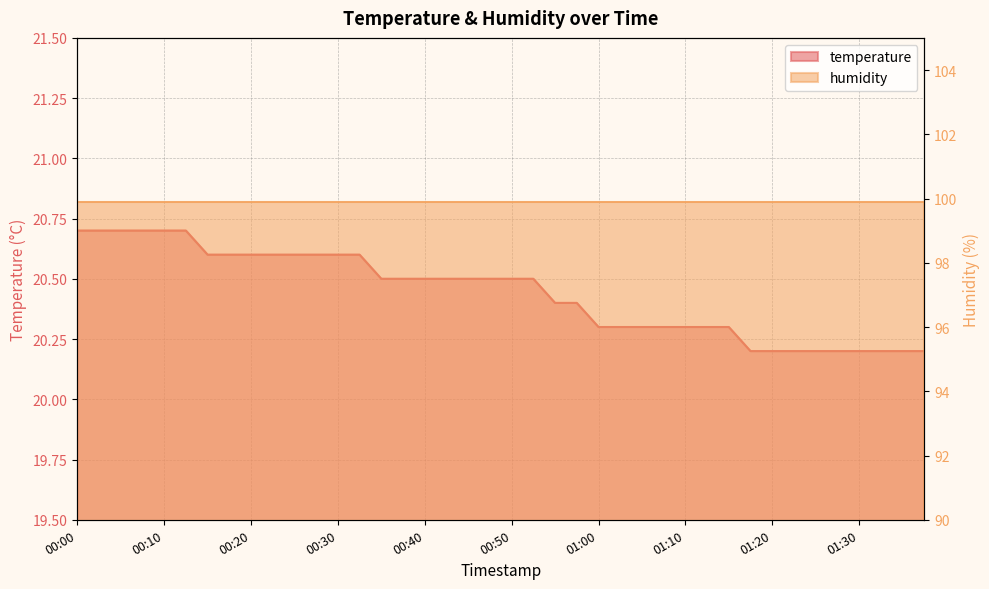

What position from the left is 00:10?

5